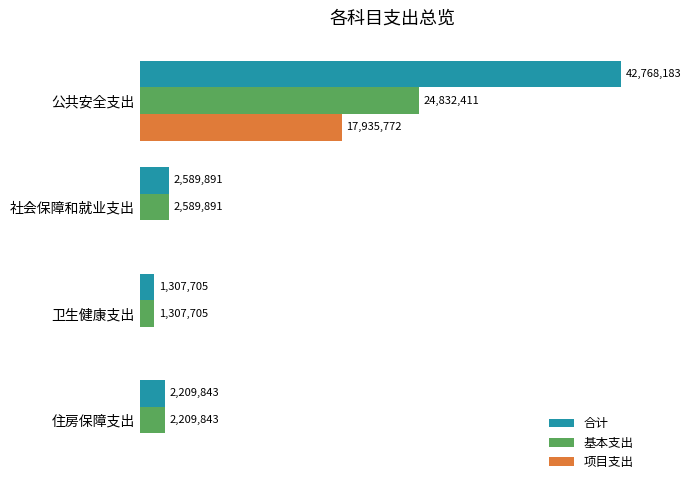

What are all the series names shown in the legend?

合计, 基本支出, 项目支出